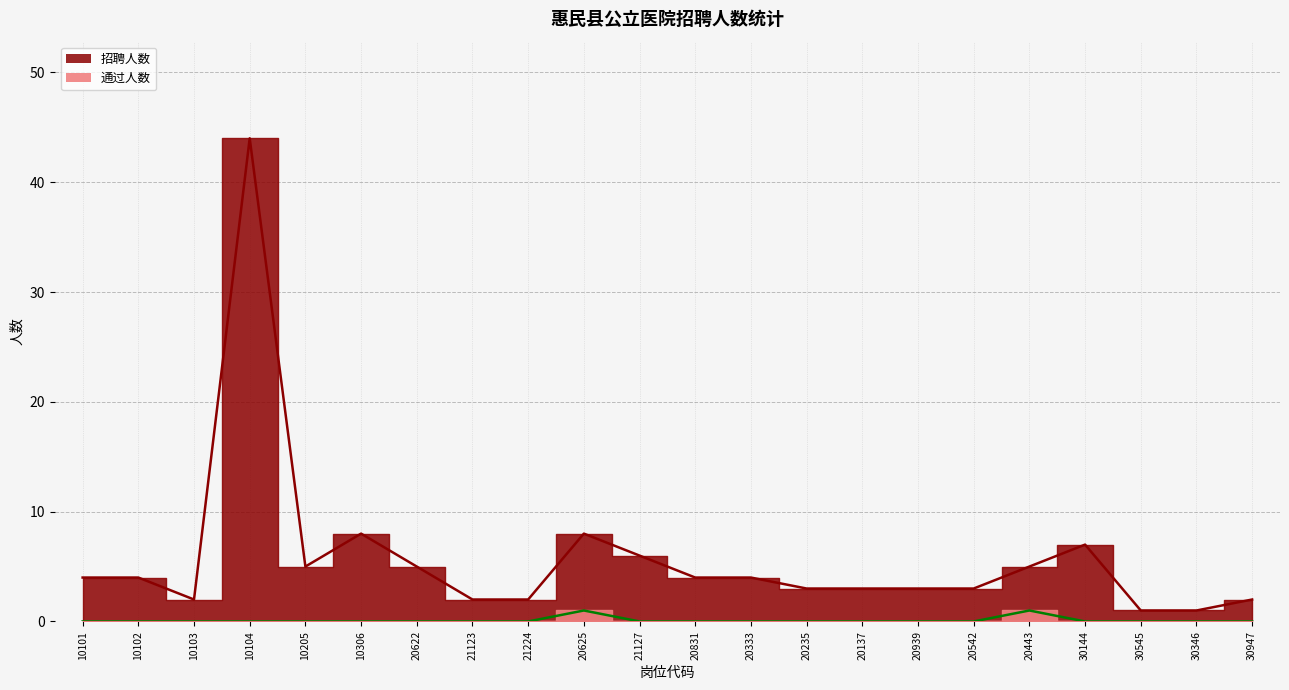

Rank the series at 10205 from lowest to highest value.

通过人数, 招聘人数